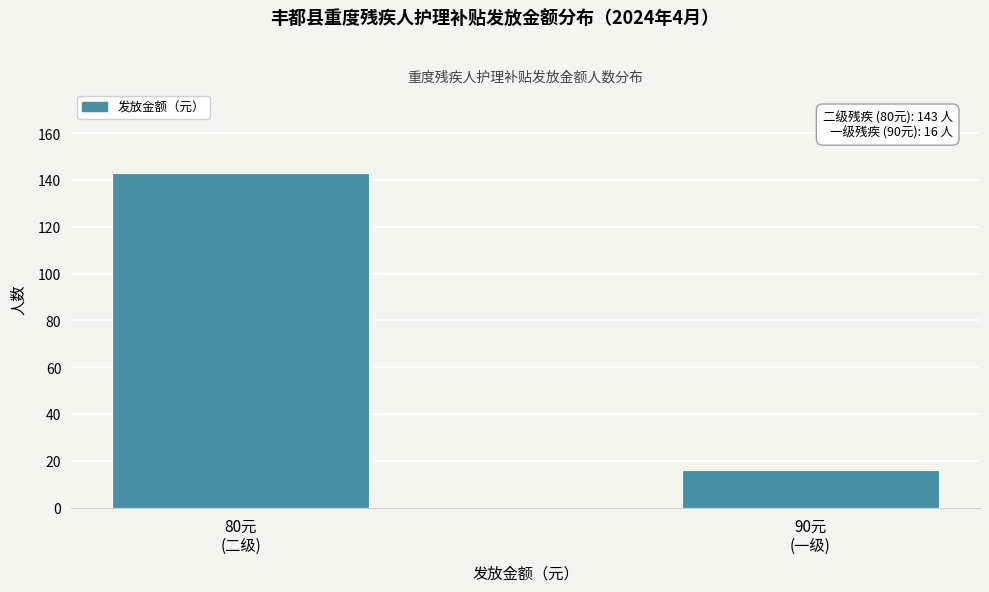

Reading left to right, transcribe all the data shown in this chart.

143	16